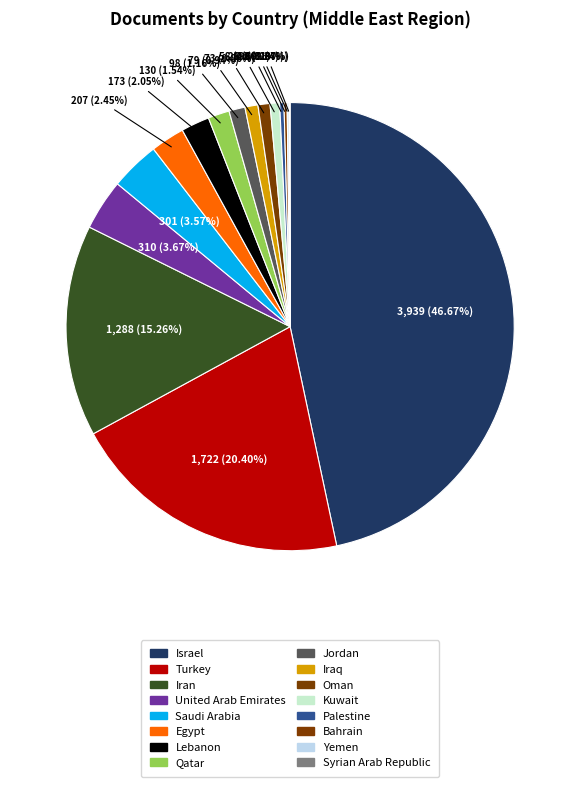

What is the change in value from Qatar to Syrian Arab Republic?

-124